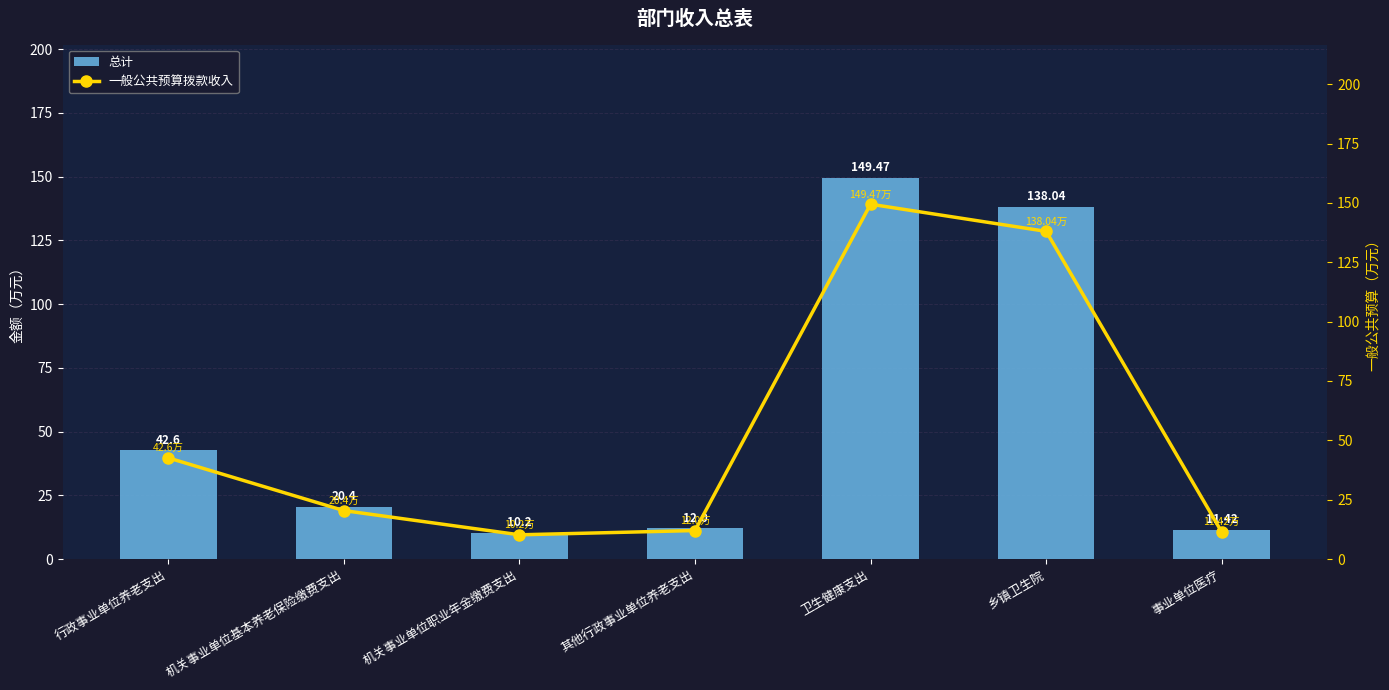

Between 行政事业单位养老支出 and 其他行政事业单位养老支出, which is larger?

行政事业单位养老支出